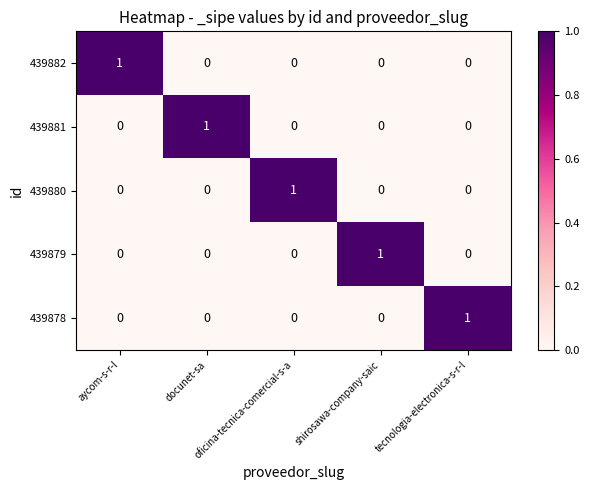

How many 439878 values are between 0 and 1?

5